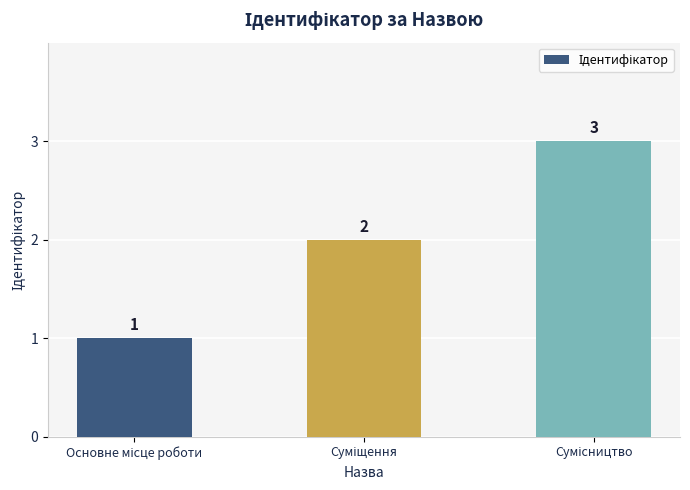

Reading left to right, transcribe all the data shown in this chart.

1	2	3